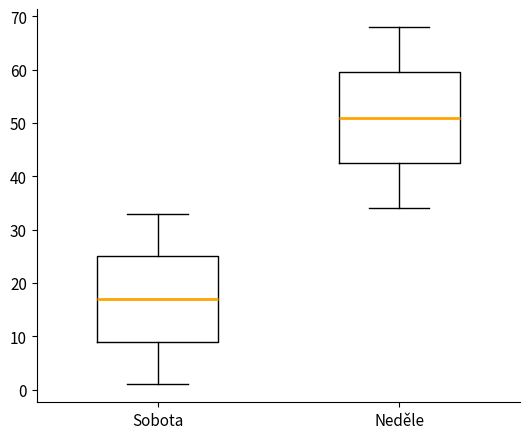

Reading left to right, transcribe this box plot: for each box, give where its median line is, the range the box spans, and where its two whiskers end, as read against the y-axis. The values are not printed on the chart, so give them approximately, as read against the axis.

Sobota: median 17, box 9 to 25, whiskers 1 to 33
Neděle: median 51, box 43 to 60, whiskers 34 to 68